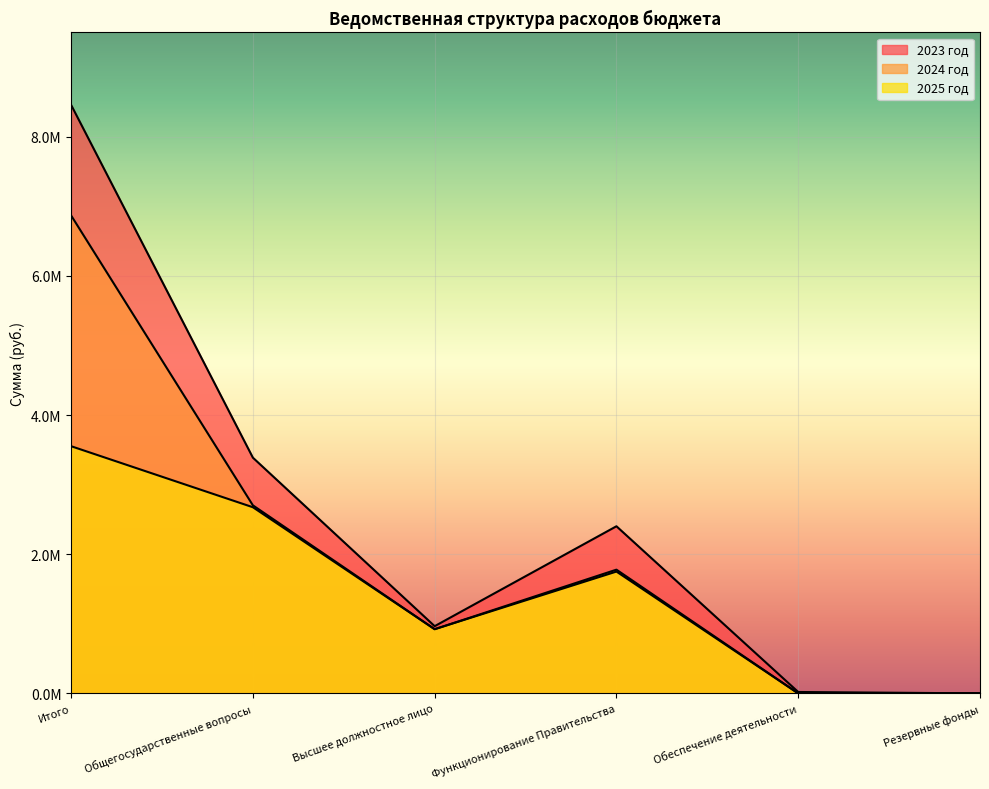

At which label does 2025 год reach its peak?

Итого